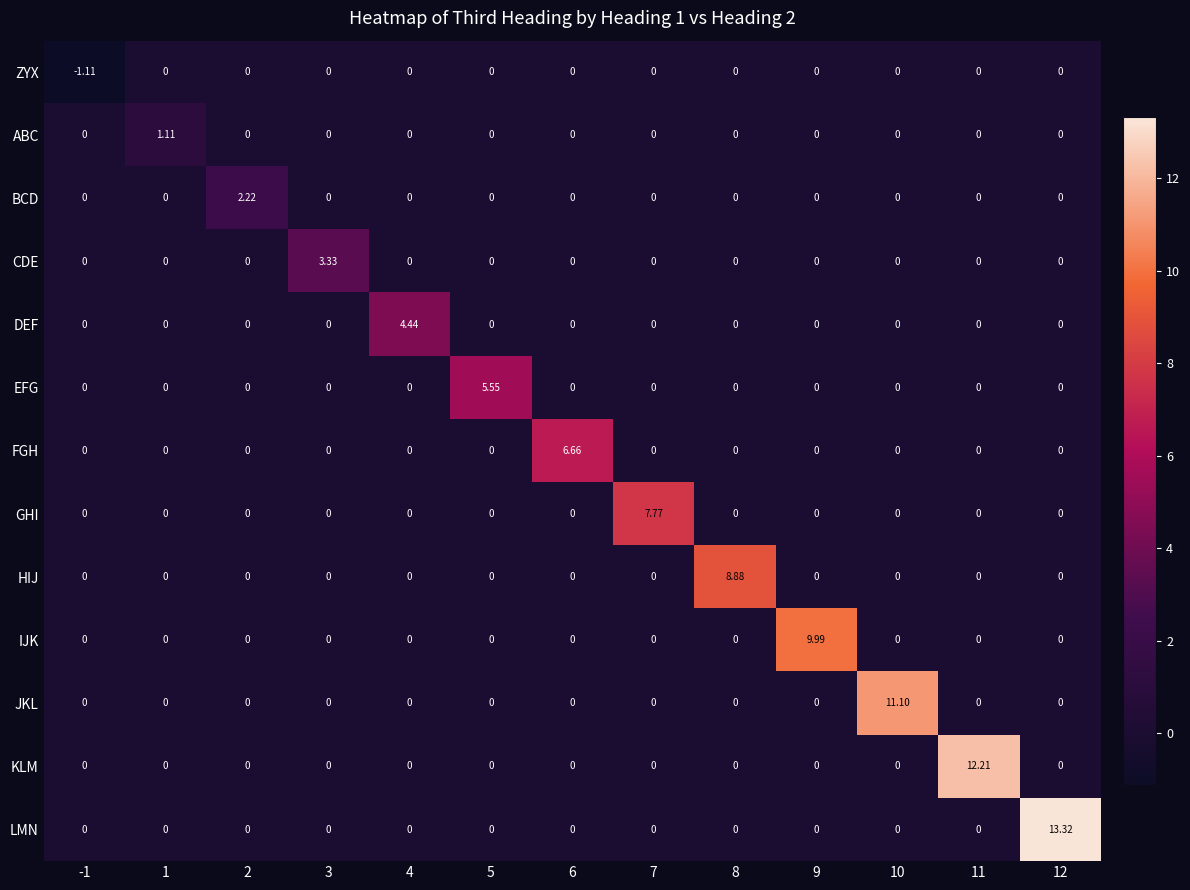

Which series changed the most between -1 and 12?

LMN